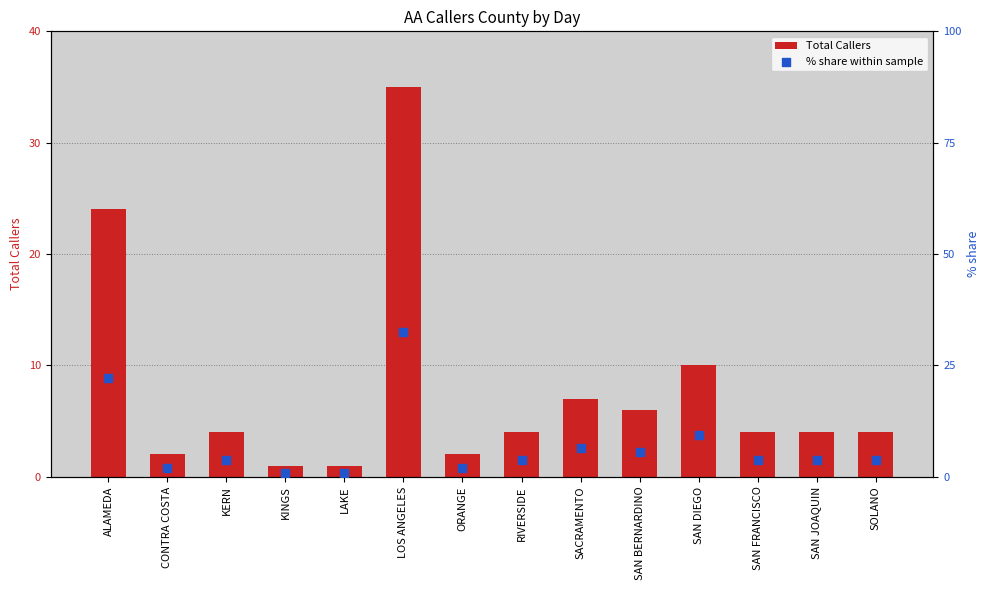

Is the value of Total Callers at SACRAMENTO greater than the value of % share within sample at CONTRA COSTA?

Yes